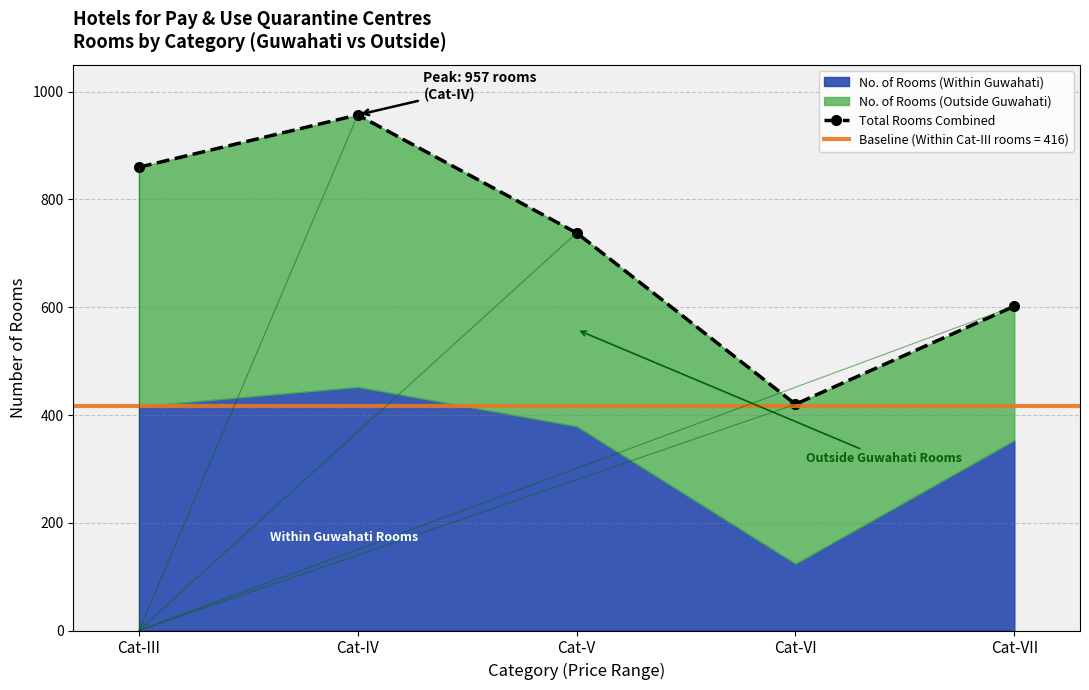

Reading right to left, extract all data points from this chart.

Cat-VII=602	Cat-VI=420	Cat-V=738	Cat-IV=957	Cat-III=860